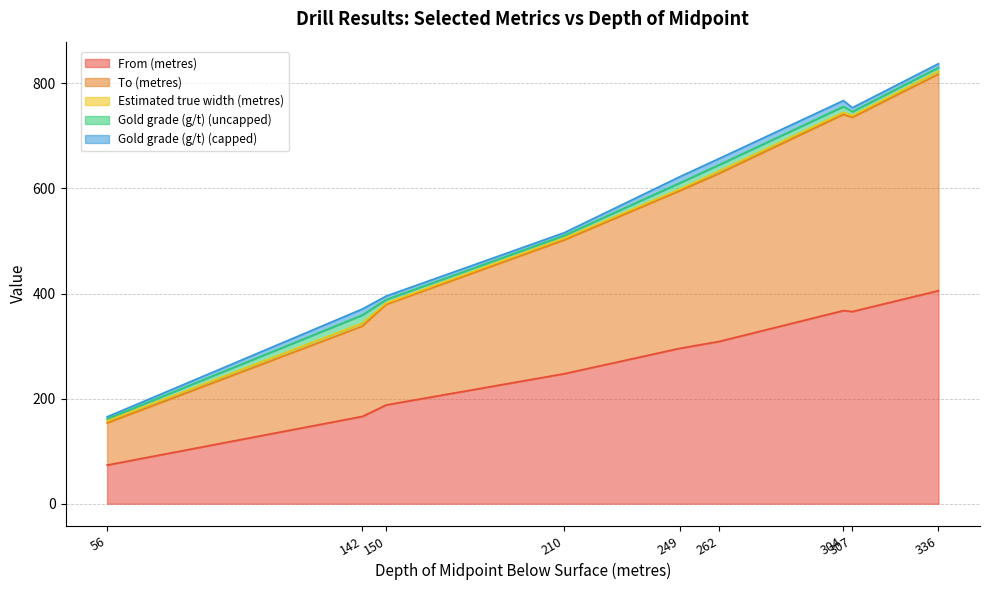

How many categories are shown in the chart?

9